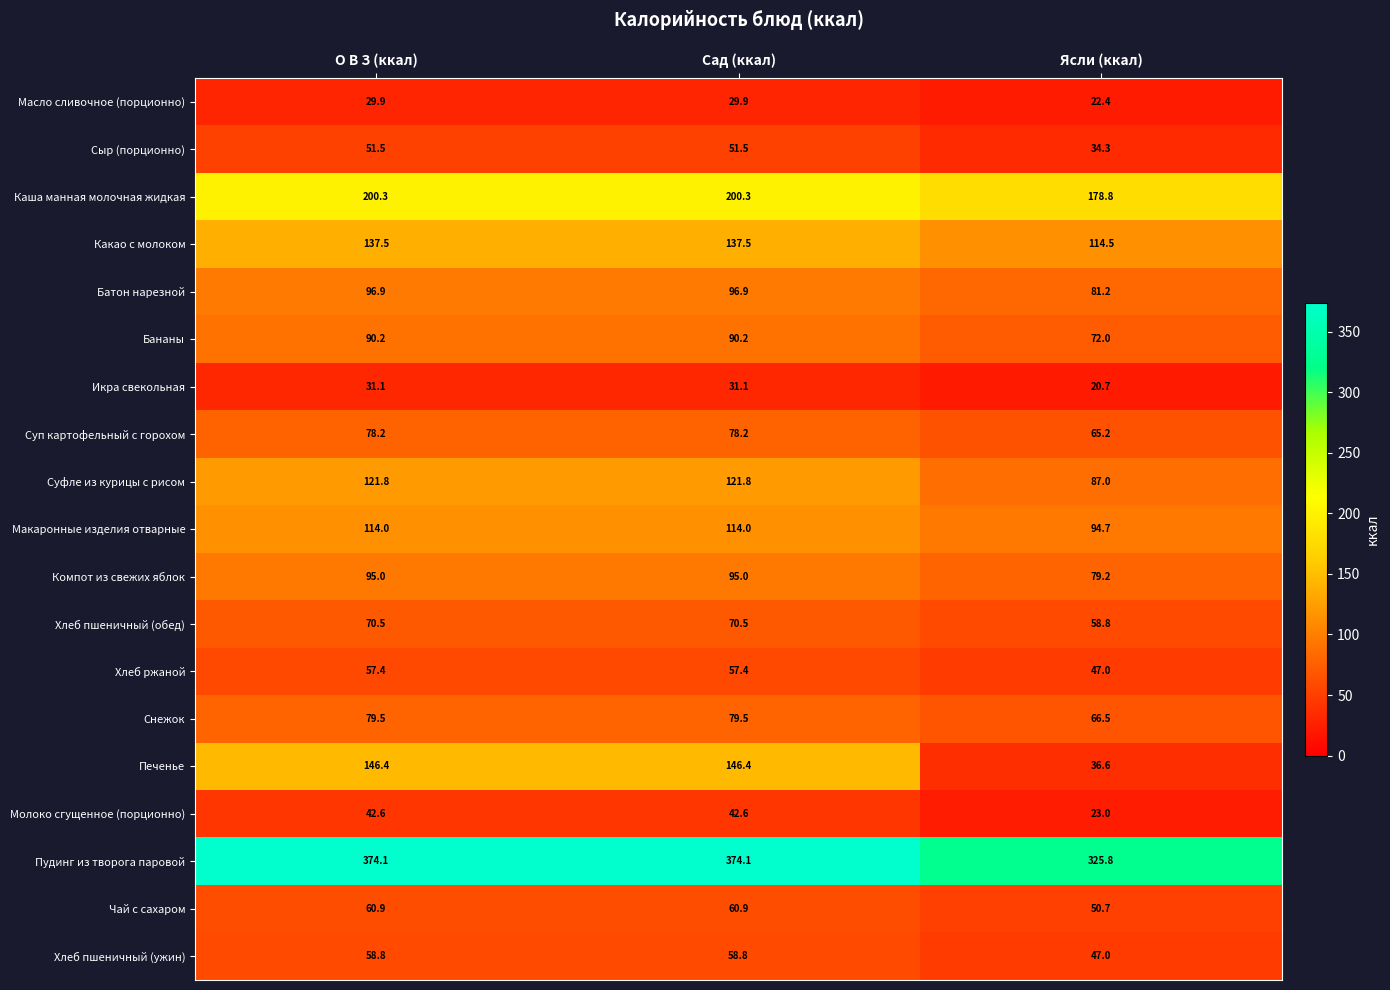

True or false: Каша манная молочная жидкая has a value of 351.4 at Сад (ккал).

False